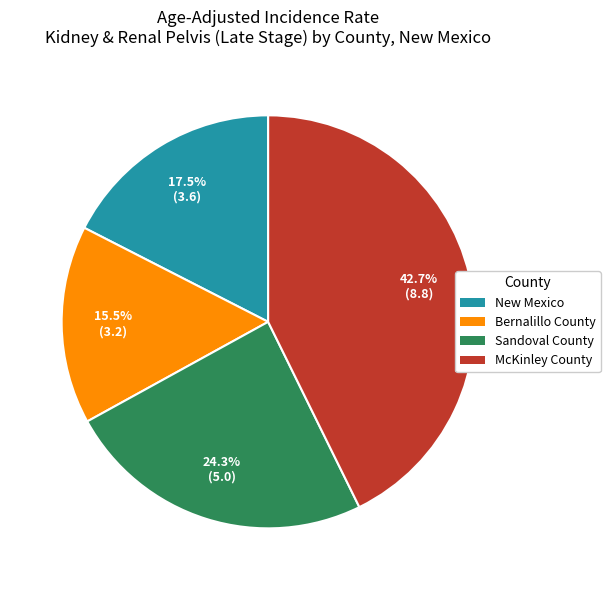

The Bernalillo County slice represents 25% of the pie. True or false?

False